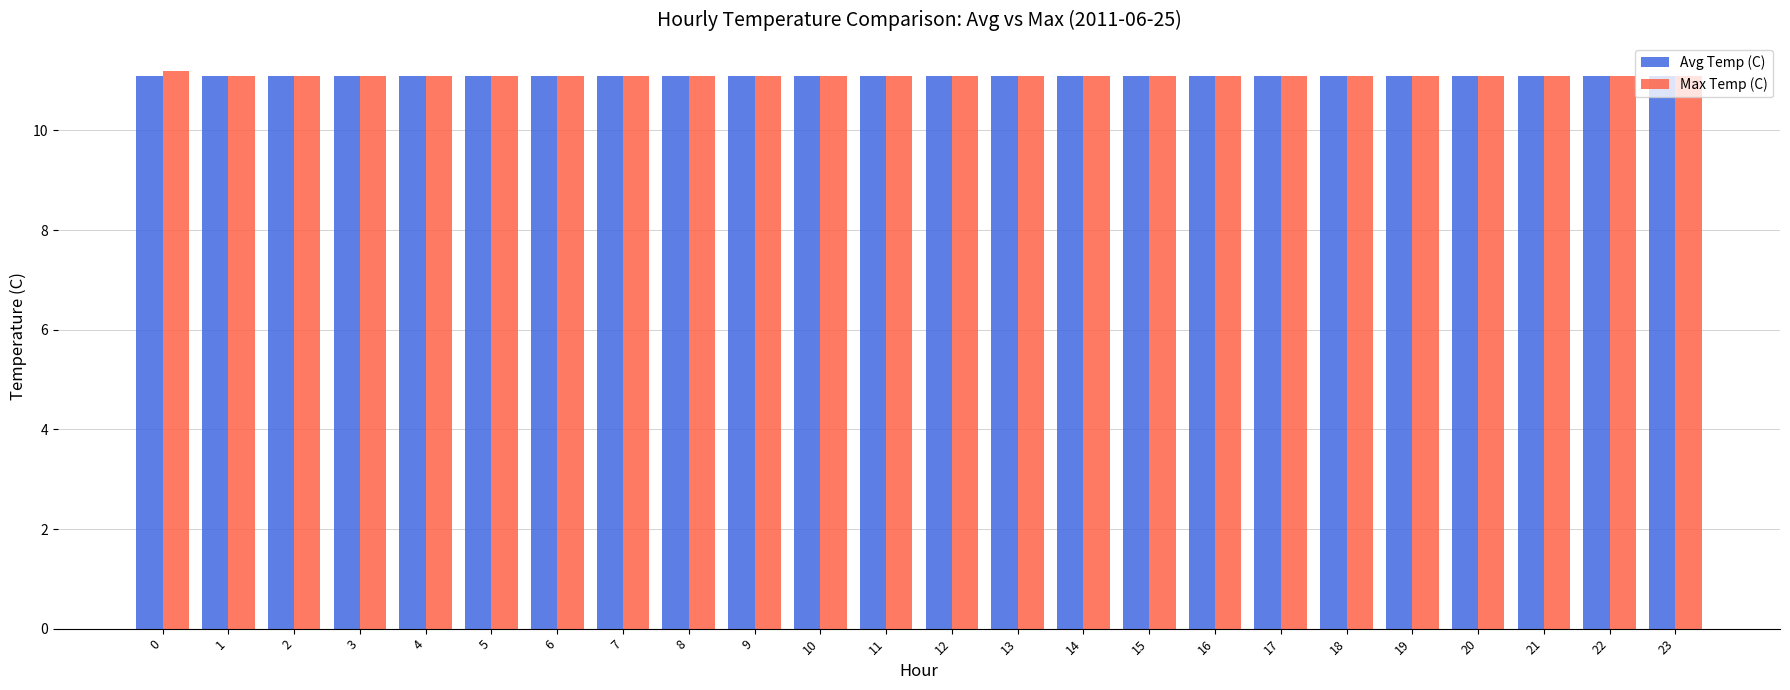

What are all the series names shown in the legend?

Avg Temp (C), Max Temp (C)